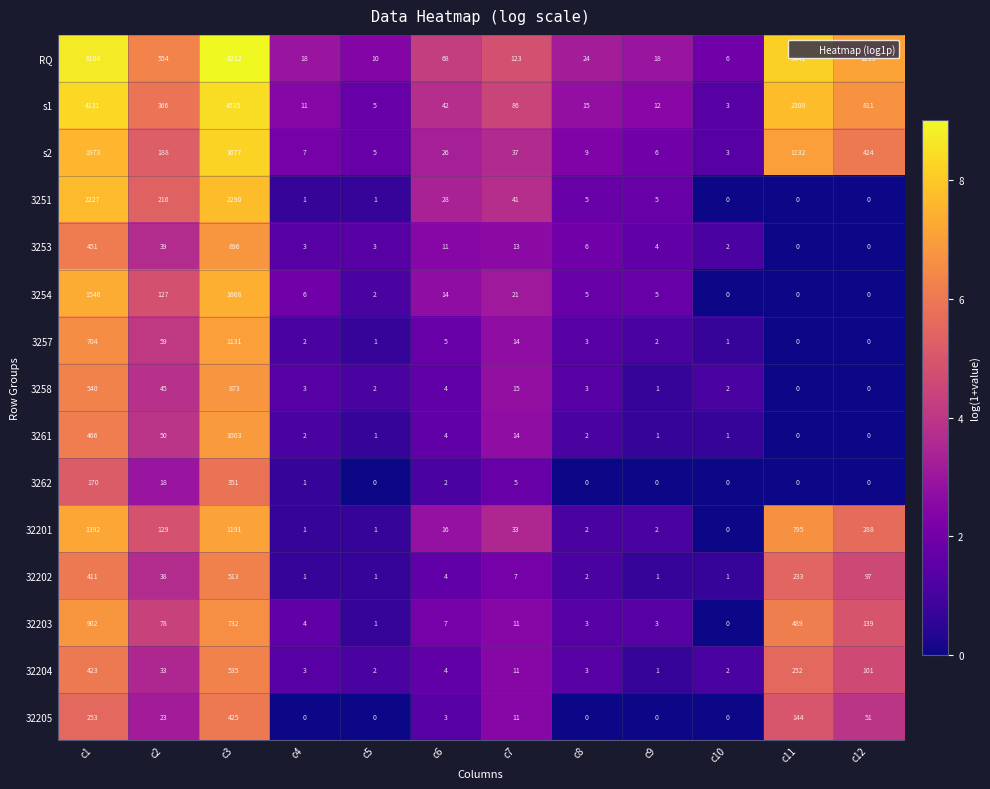

Count the number of data series in this chart.

15